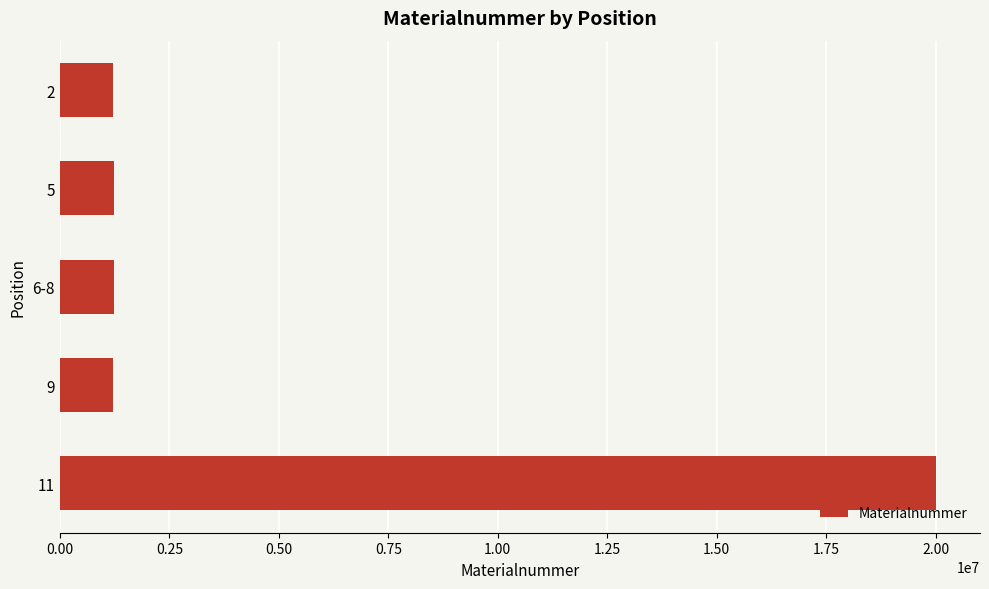

What is the smallest value displayed?

1220498